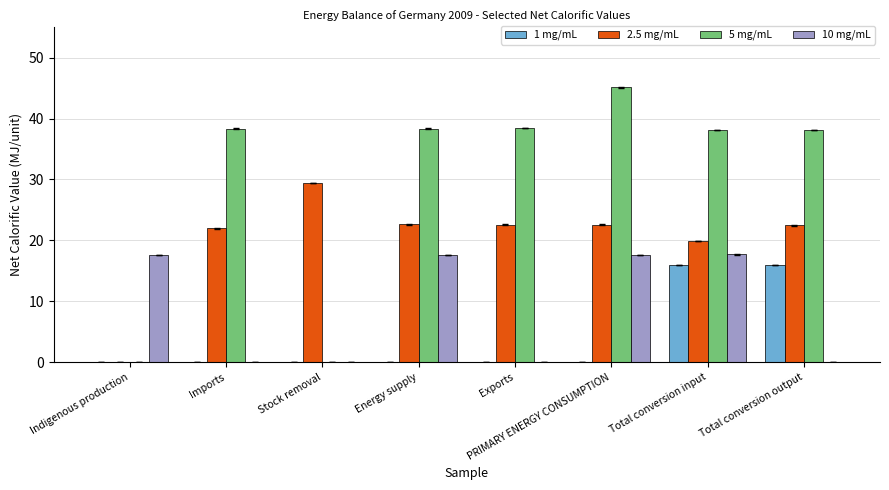

What is the maximum value shown in the chart?

45.1